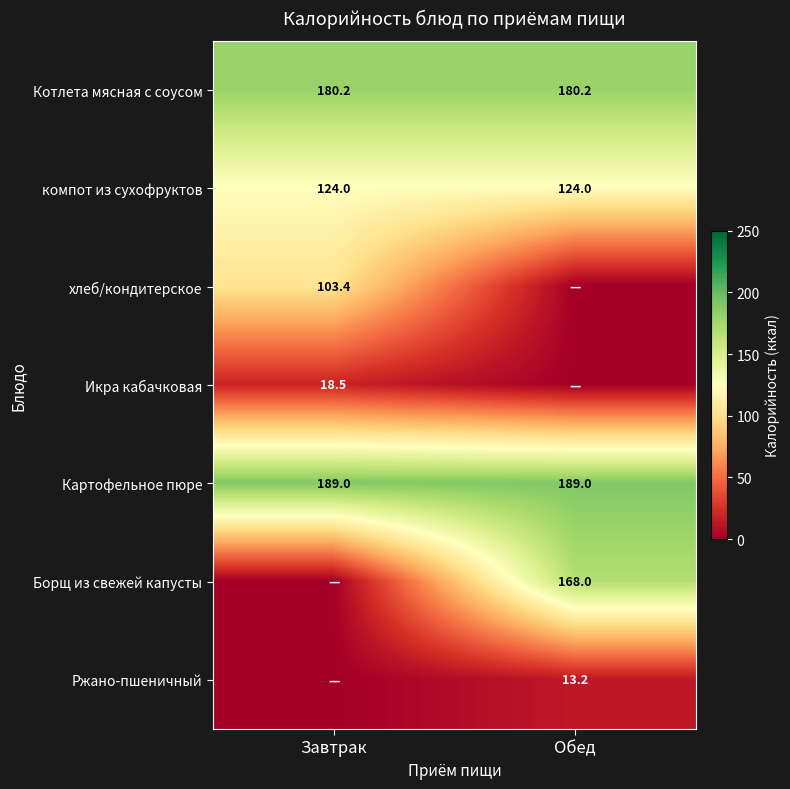

What is the minimum value for Котлета мясная с соусом?

180.2